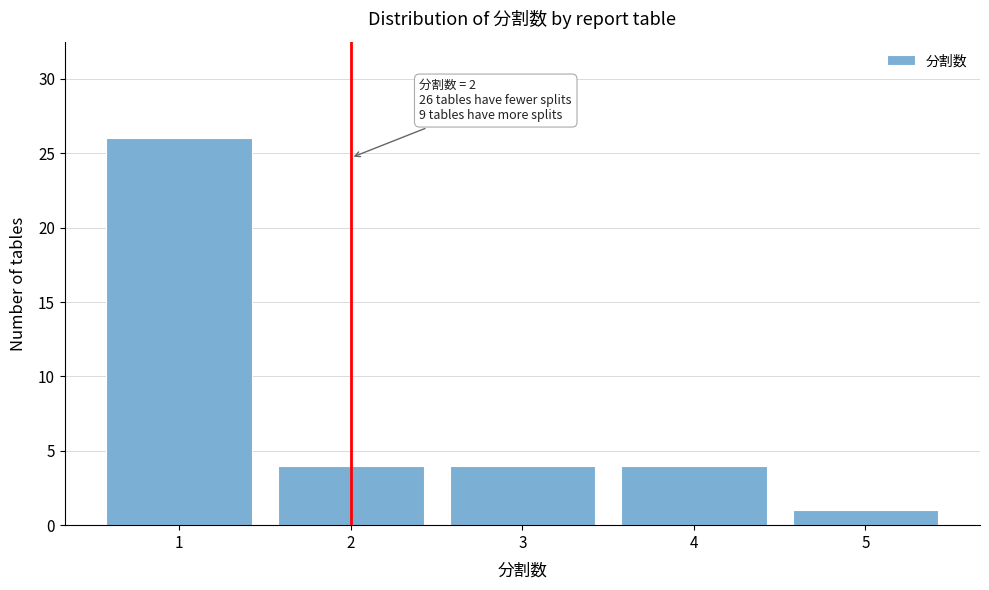

Over which range of the x-axis is the bar tallest?

0.5 to 1.5